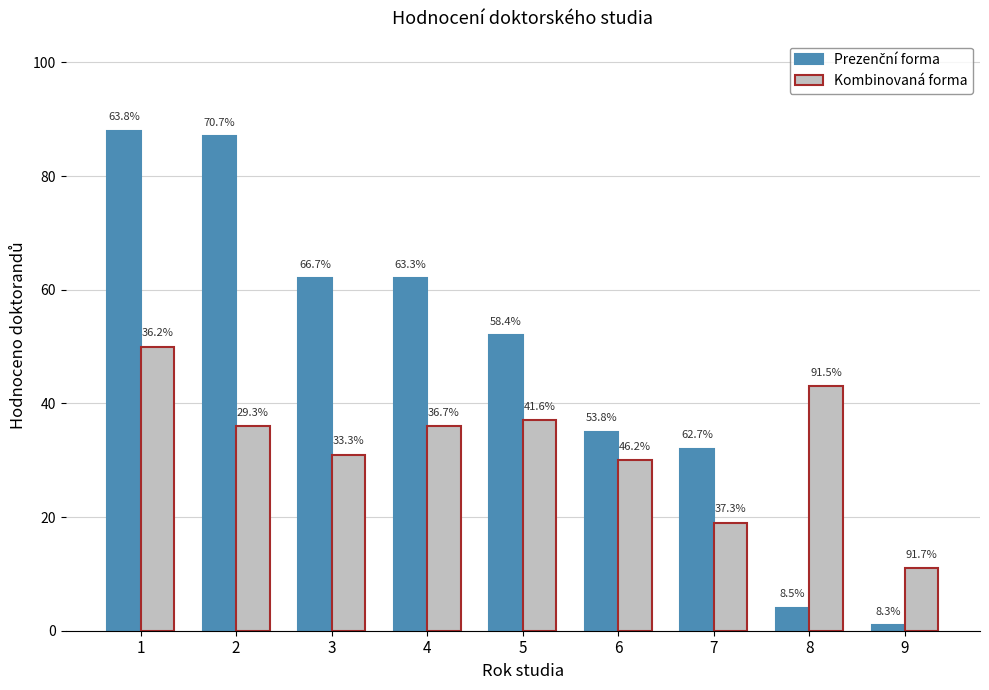

How many bars are there in each group?

2